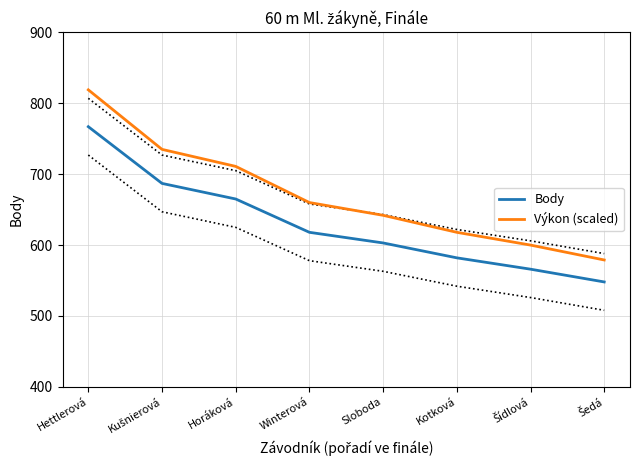

List the labels in order of Body value, largest first.

Hettlerová, Kušnierová, Horáková, Winterová, Sloboda, Kotková, Šídlová, Šedá